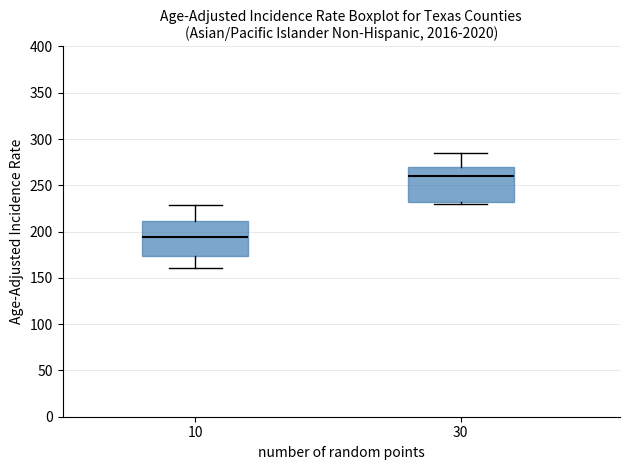

Reading left to right, transcribe this box plot: for each box, give where its median line is, the range the box spans, and where its two whiskers end, as read against the y-axis. The values are not printed on the chart, so give them approximately, as read against the axis.

10: median 195, box 175 to 210, whiskers 160 to 230
30: median 260, box 230 to 270, whiskers 230 (just below the box's lower edge) to 285